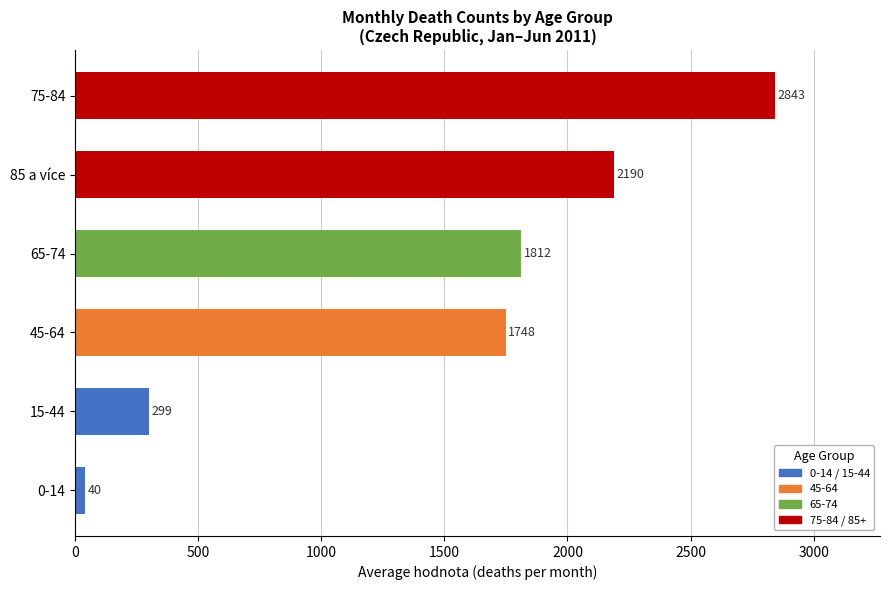

Which series has the largest total across all categories?

75-84